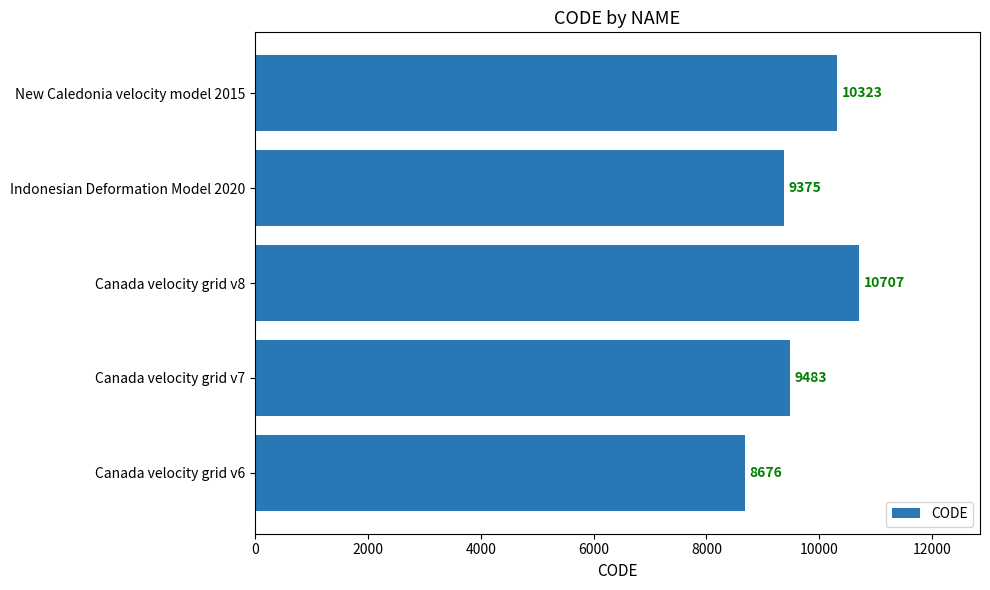

List the labels in order of value, largest first.

Canada velocity grid v8, New Caledonia velocity model 2015, Canada velocity grid v7, Indonesian Deformation Model 2020, Canada velocity grid v6